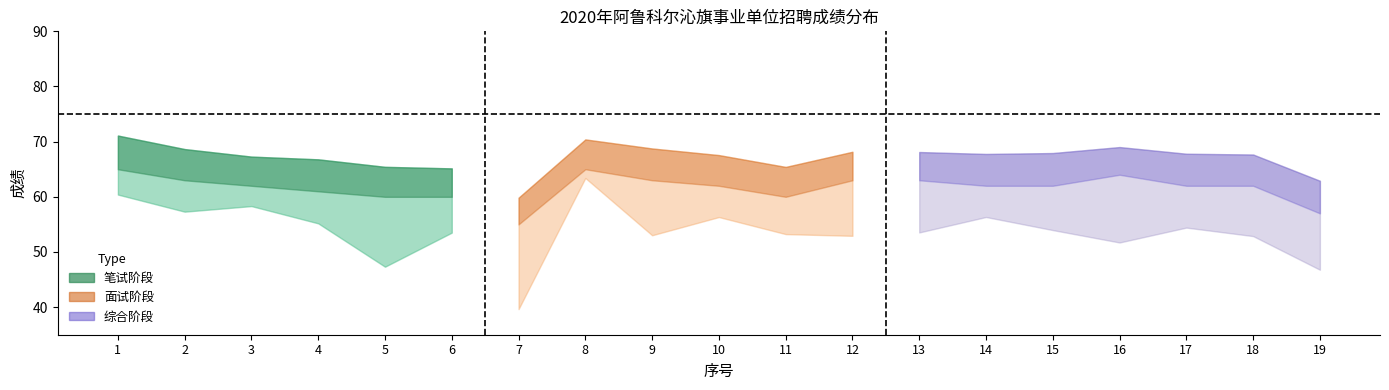

What is the difference between the 面试成绩_lower values at 13 and 8?

2.8